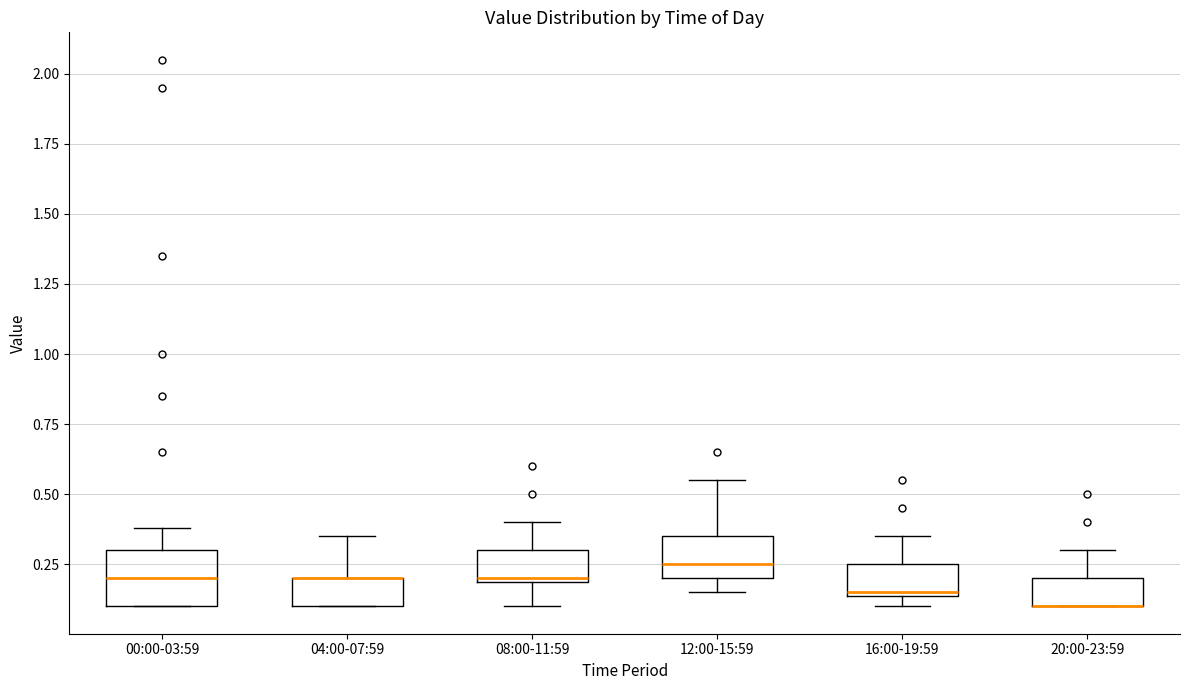

Where is the upper edge of the box for 08:00-11:59 on the y-axis? The values are not printed on the chart, so give them approximately, as read against the axis.

0.30